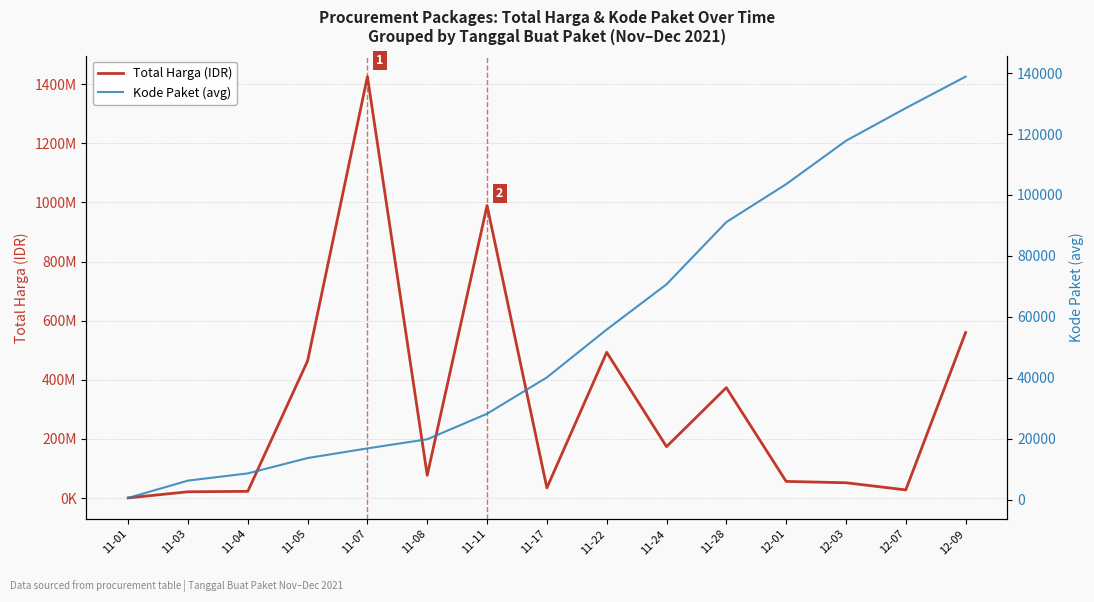

What position from the left is 11-24?

10